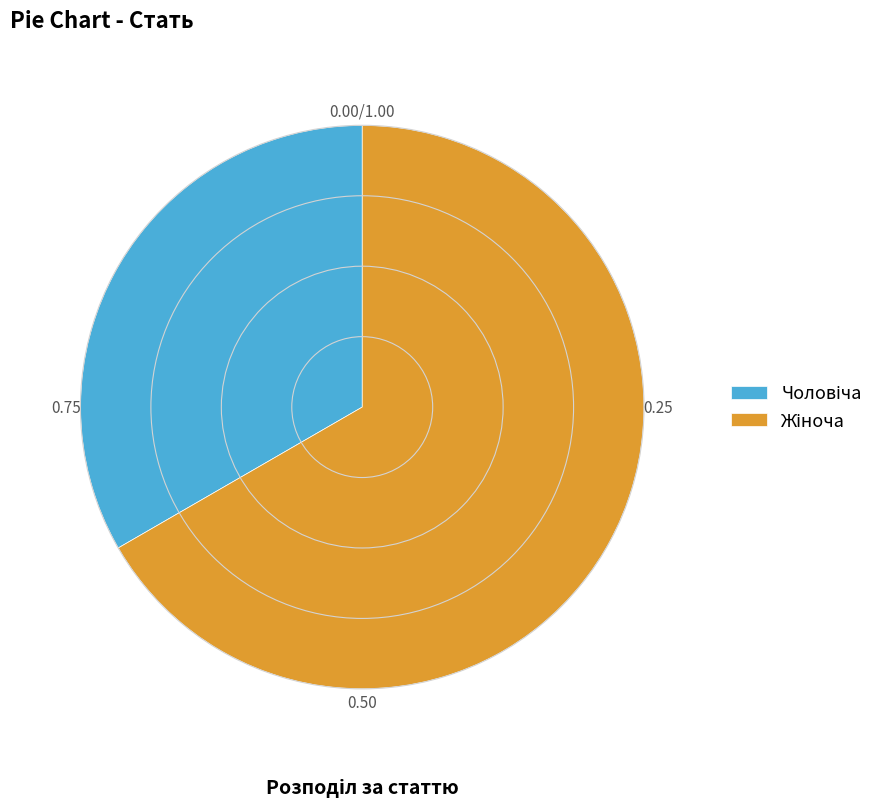

Is there a majority slice in this chart?

Yes